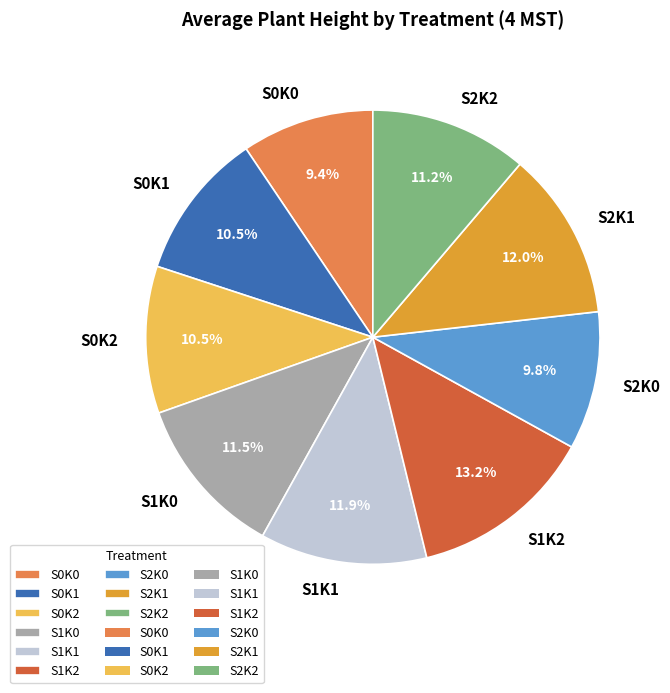

Between S1K2 and S2K1, which is larger?

S1K2